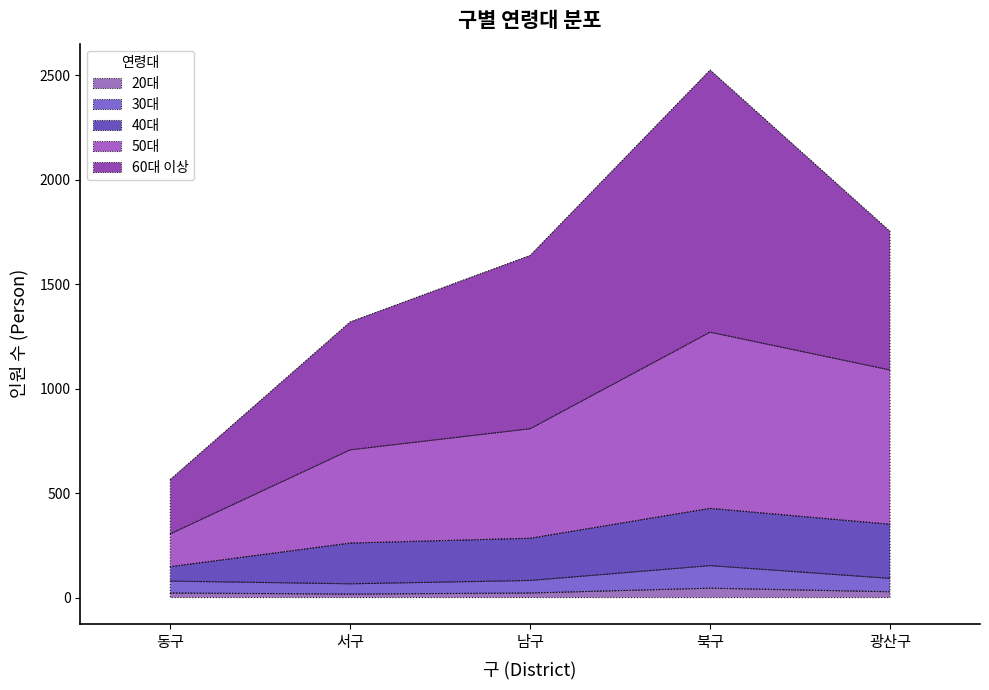

Is the value of 20대 at 남구 greater than the value of 30대 at 남구?

No